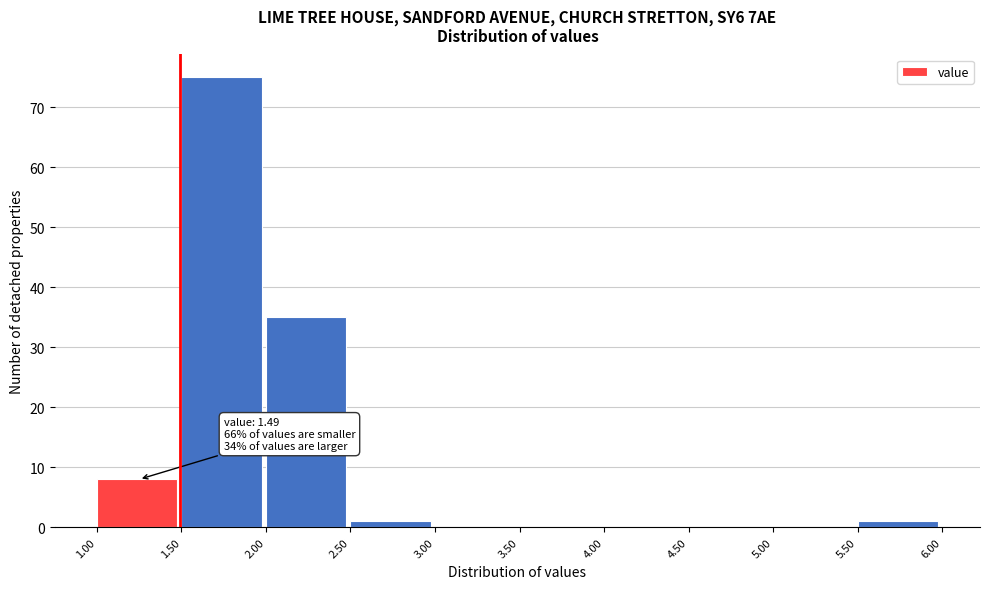

Which range on the x-axis has the tallest bar?

1.50 to 2.00